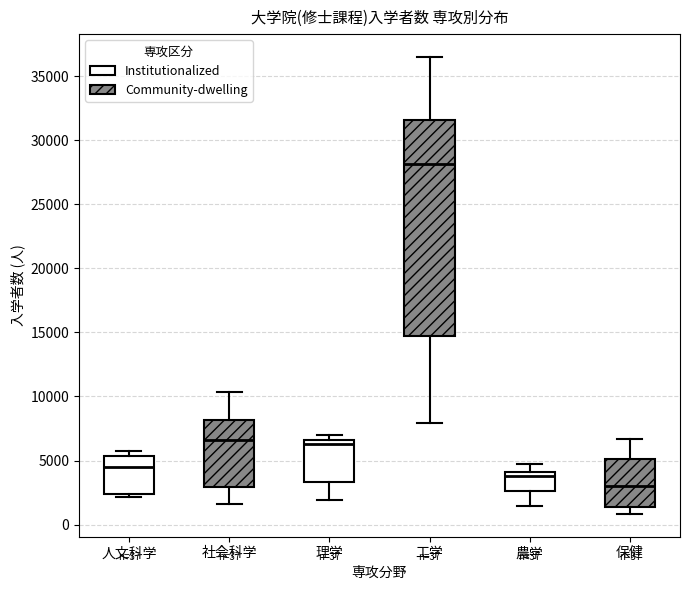

Which box's median line is the highest?

工学